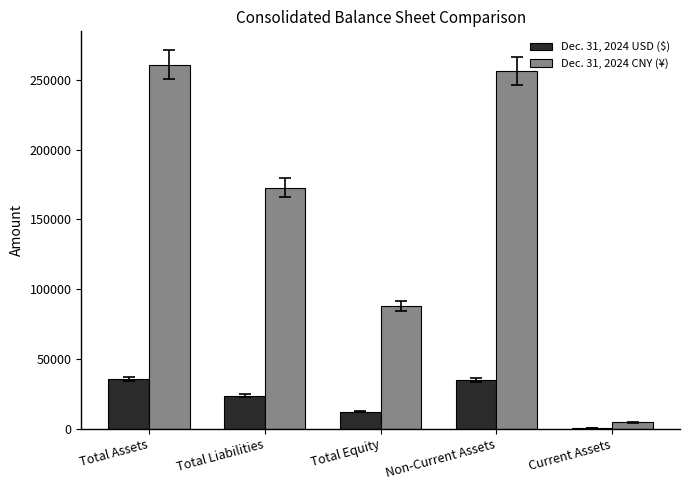

What are all the series names shown in the legend?

Dec. 31, 2024 USD ($), Dec. 31, 2024 CNY (¥)